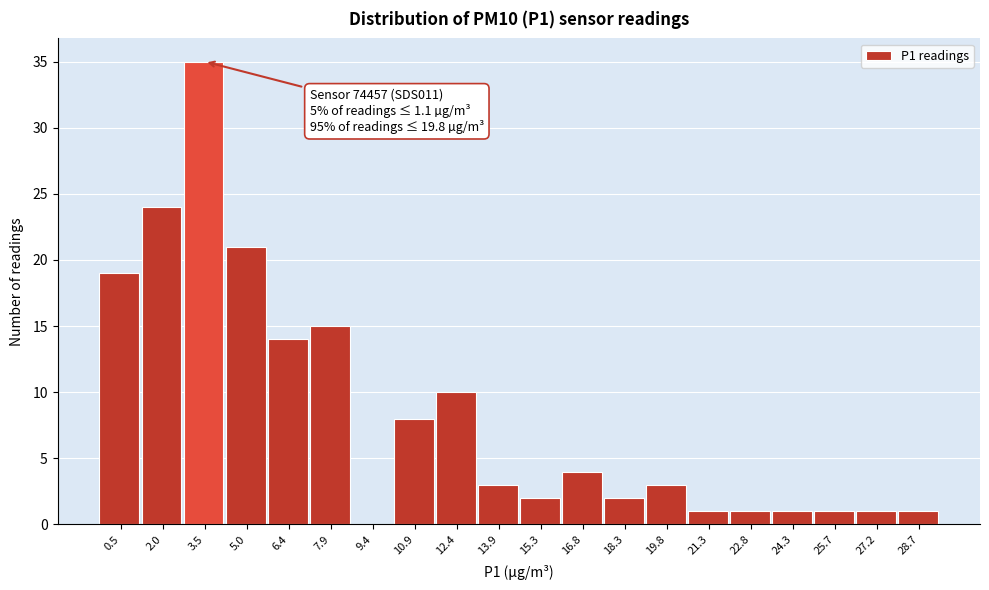

Reading left to right, transcribe all the data shown in this chart.

0.5=19	2.0=24	3.5=35	5.0=21	6.4=14	7.9=15	9.4=0	10.9=8	12.4=10	13.9=3	15.3=2	16.8=4	18.3=2	19.8=3	21.3=1	22.8=1	24.3=1	25.7=1	27.2=1	28.7=1